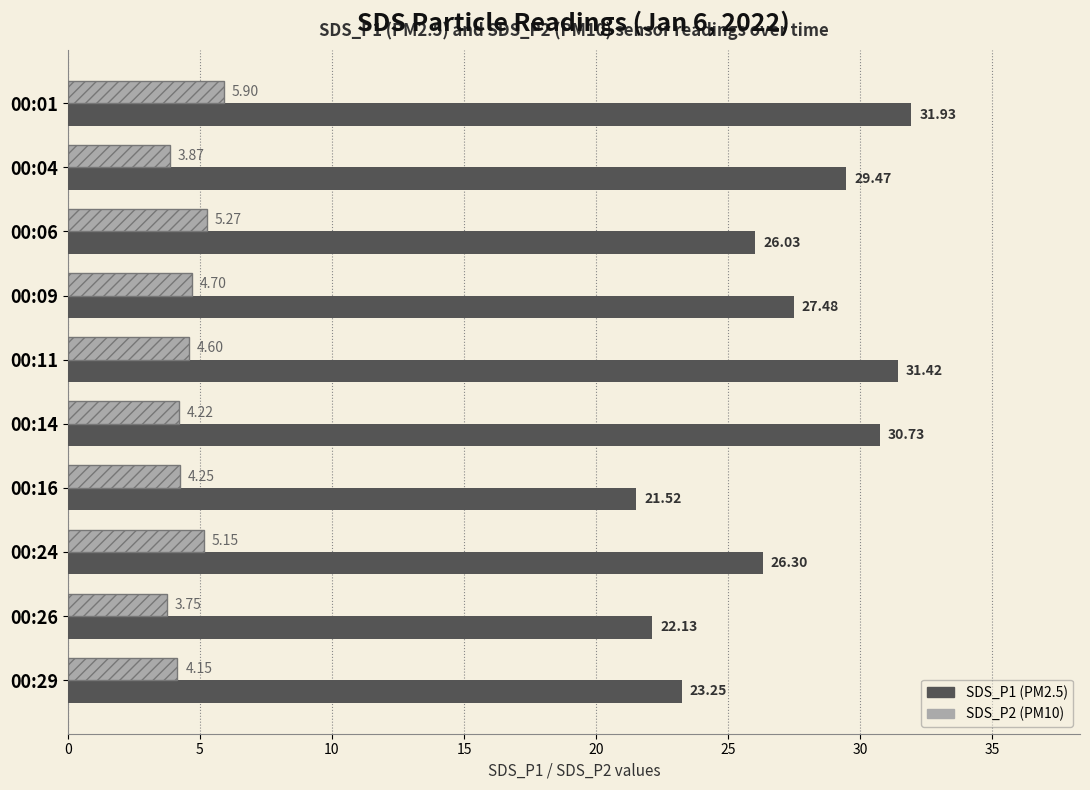

List the labels in order of SDS_P2 (PM10) value, largest first.

00:01, 00:06, 00:24, 00:09, 00:11, 00:16, 00:14, 00:29, 00:04, 00:26